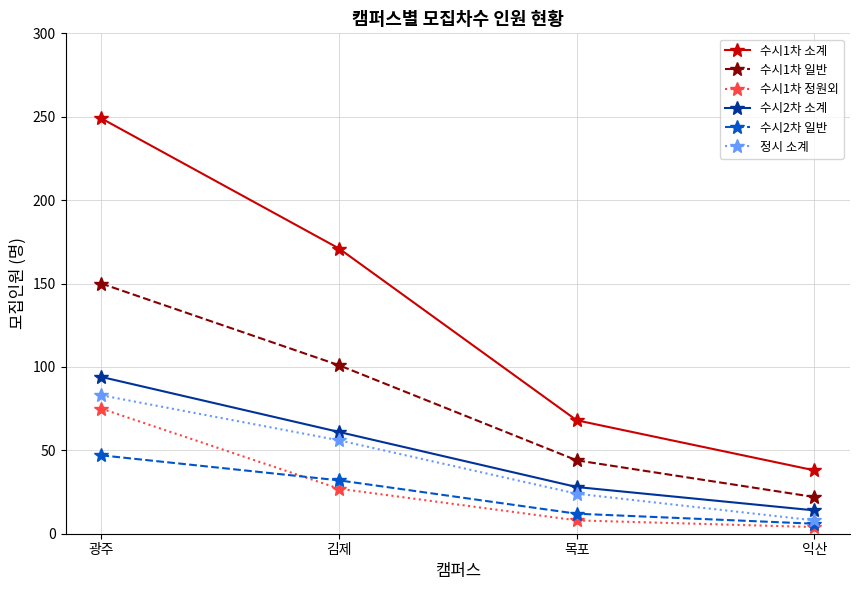

True or false: 수시1차 일반 has a value of 8 at 익산.

False